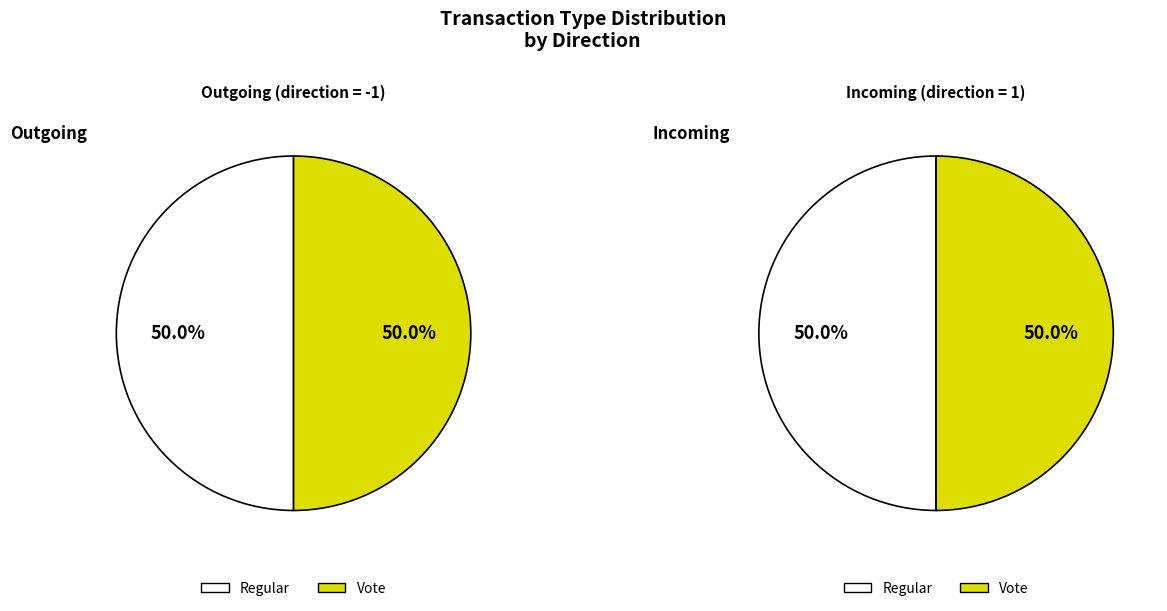

What is the largest slice in the pie chart?

Regular